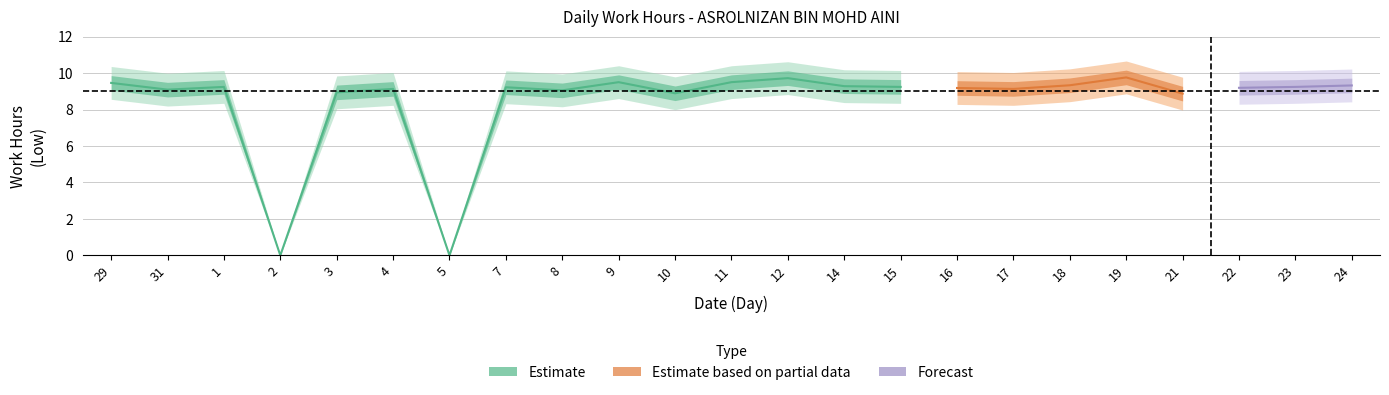

Which label corresponds to the largest value in the chart?

19